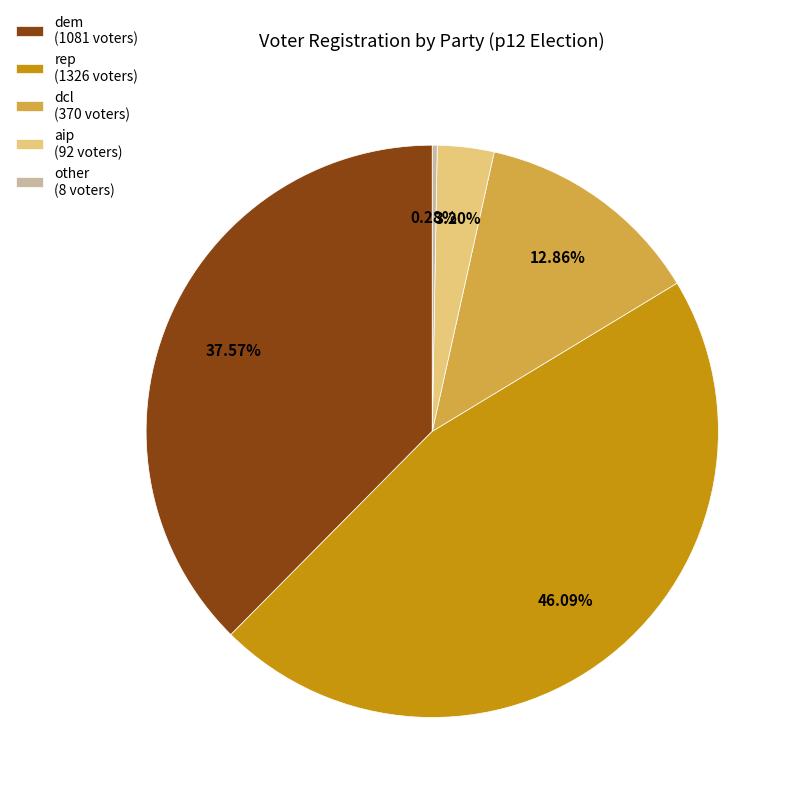

Which category has the biggest portion of the pie?

rep (1326 voters)